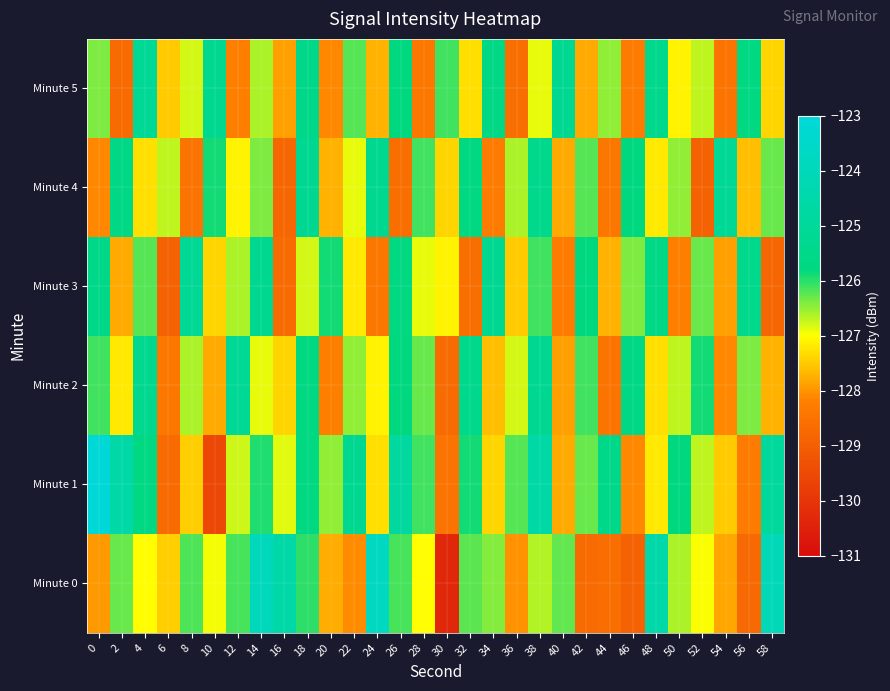

What is the total value across all series at 6?

-767.6